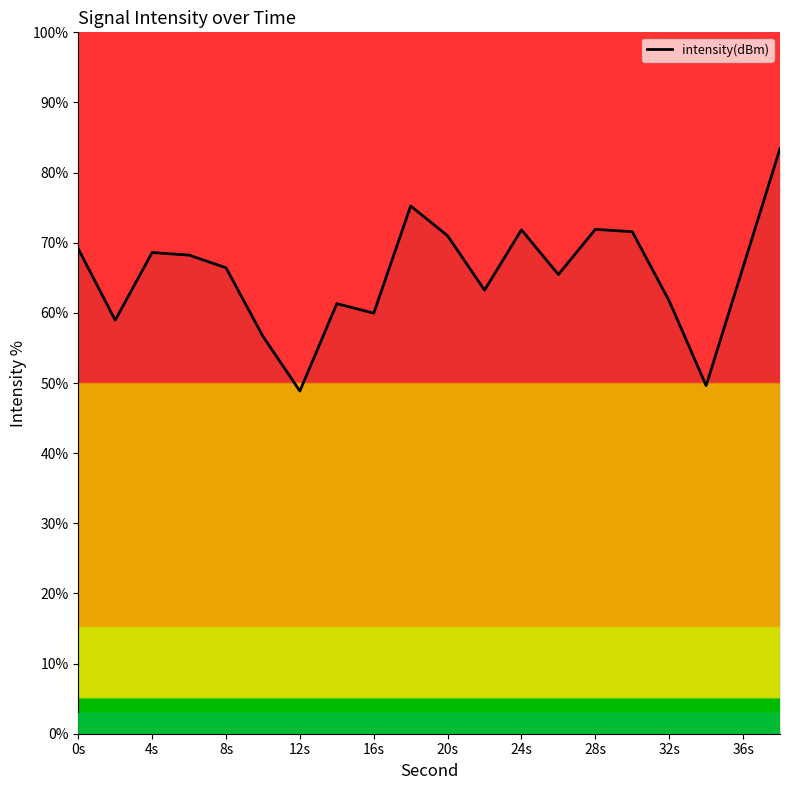

Count the number of data series in this chart.

1